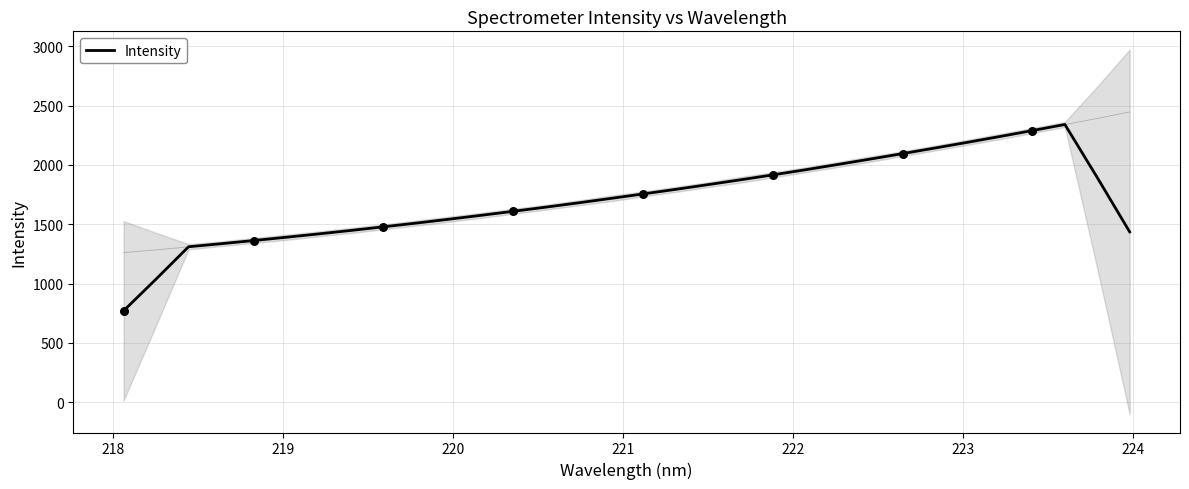

What is the maximum value for Intensity?

2340.7